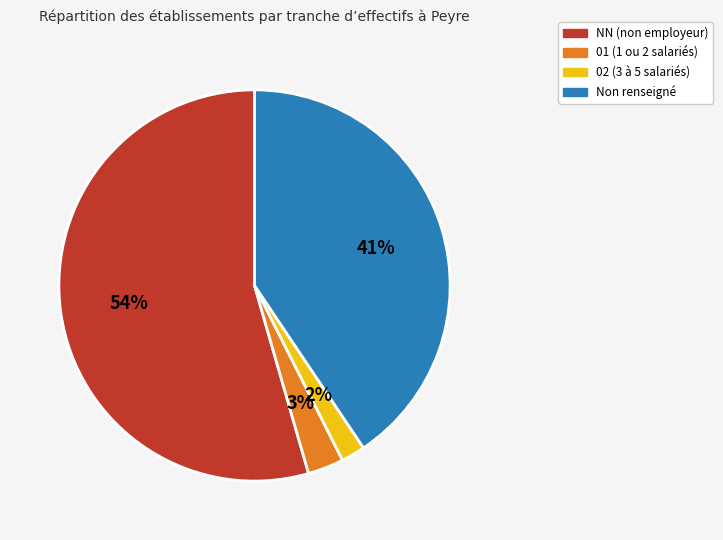

The 02 (3 à 5 salariés) slice represents 2% of the pie. True or false?

True